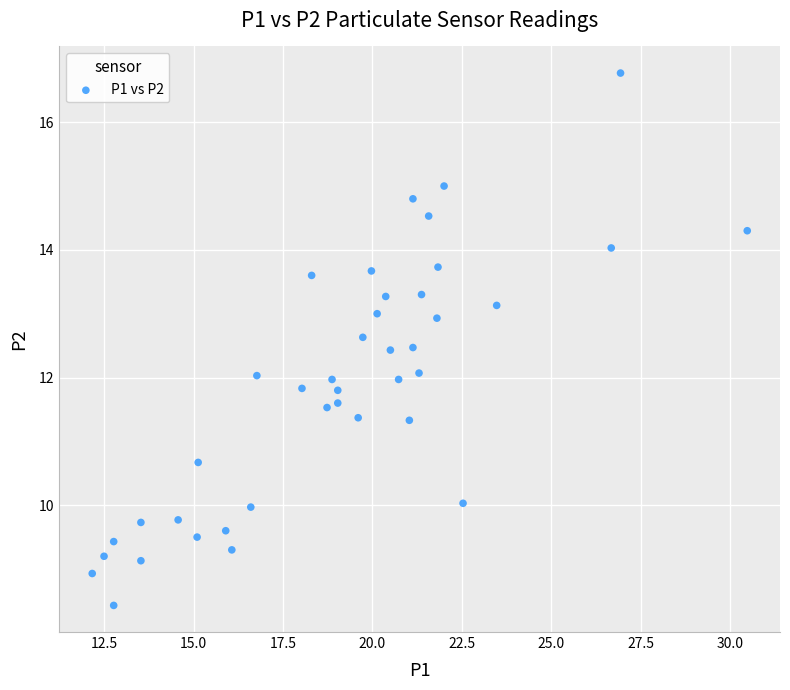

What is the range of Y values (max minus min)?

8.3